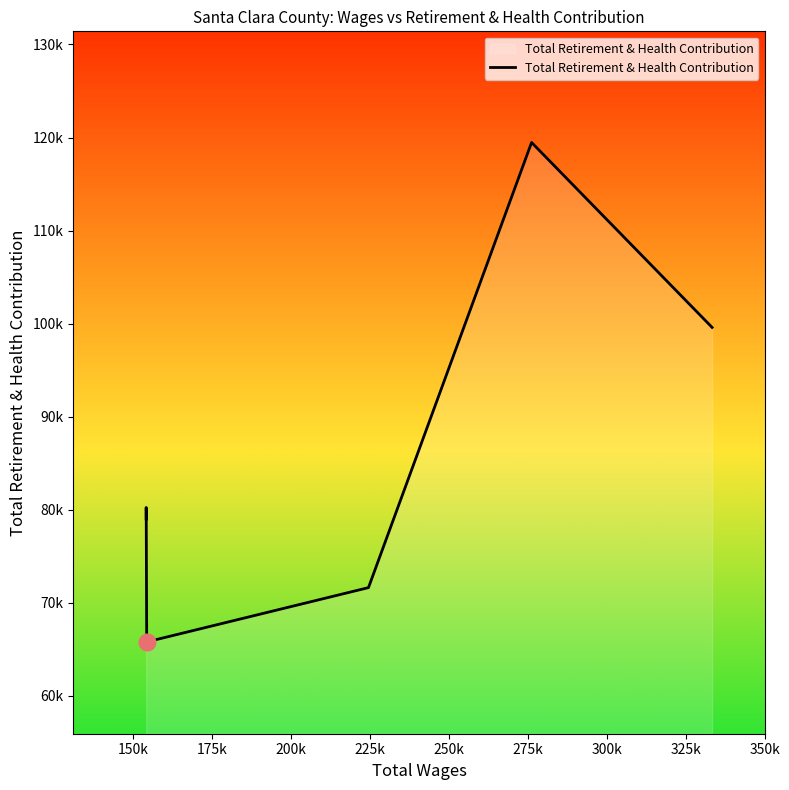

What is the label of the 7th point from the left?

275k